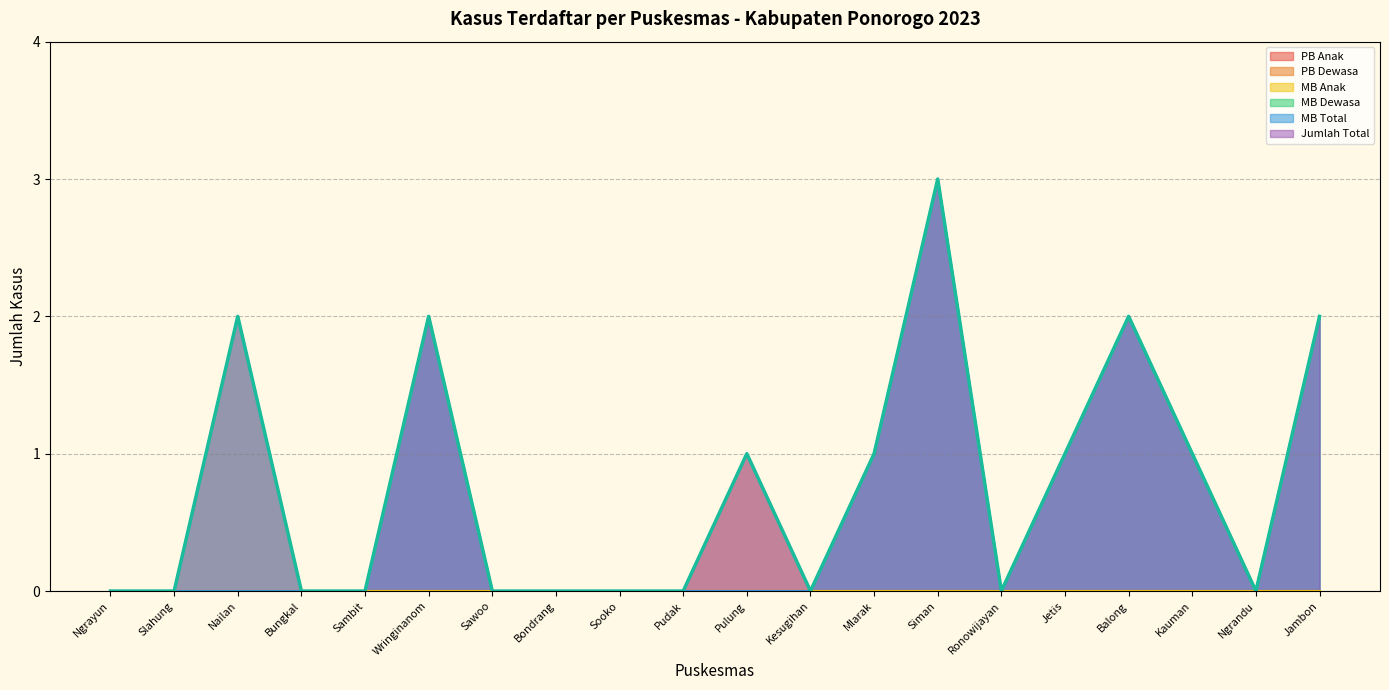

What position from the right is Slahung?

19